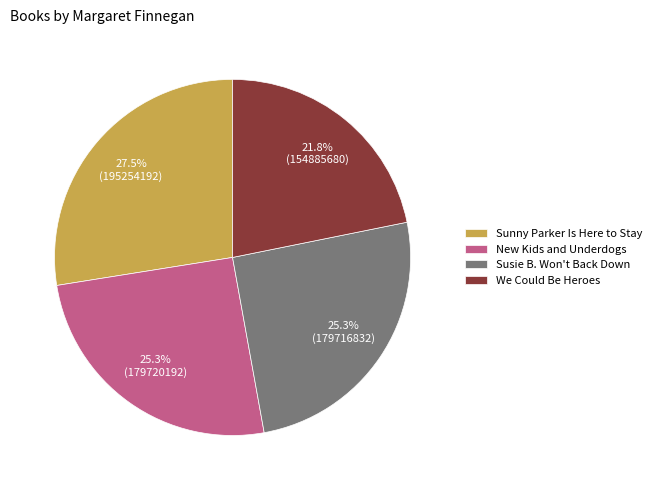

Is it true that We Could Be Heroes is 33% of the pie?

False